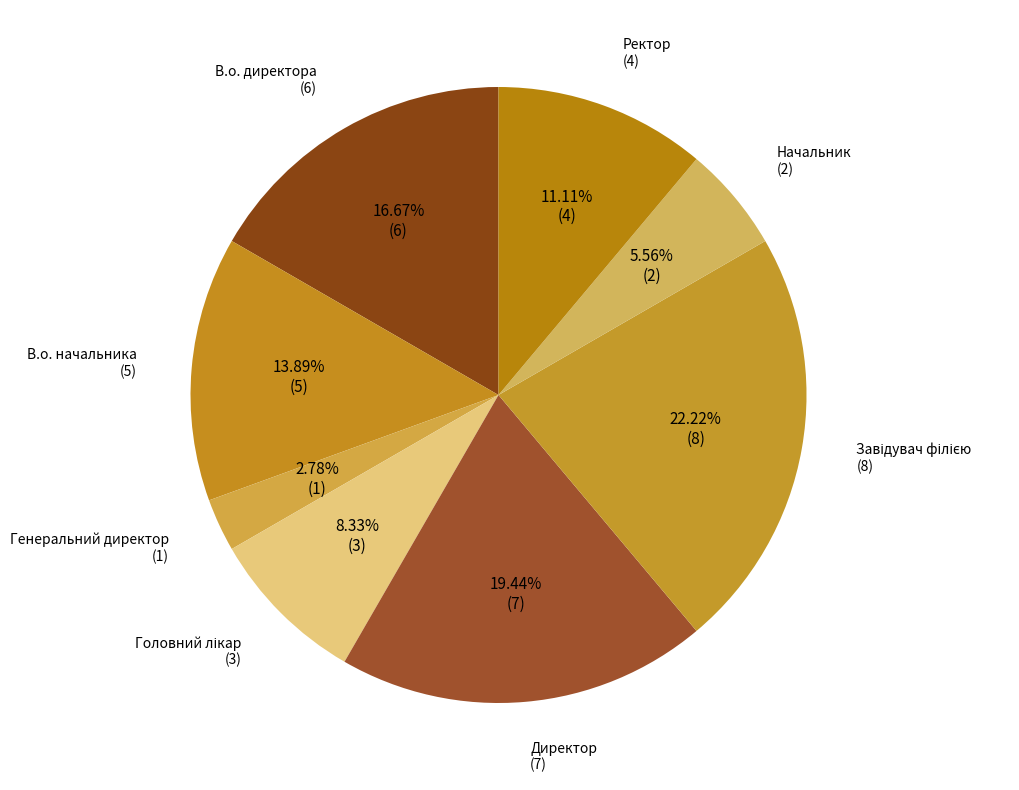

To the nearest percent, what is the average slice percentage?

12%